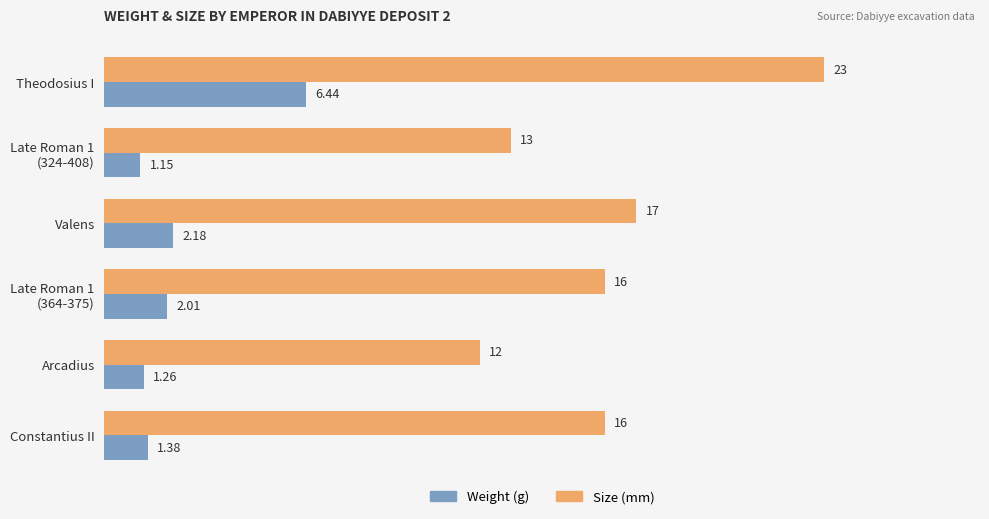

Which series has the largest total across all categories?

Size (mm)